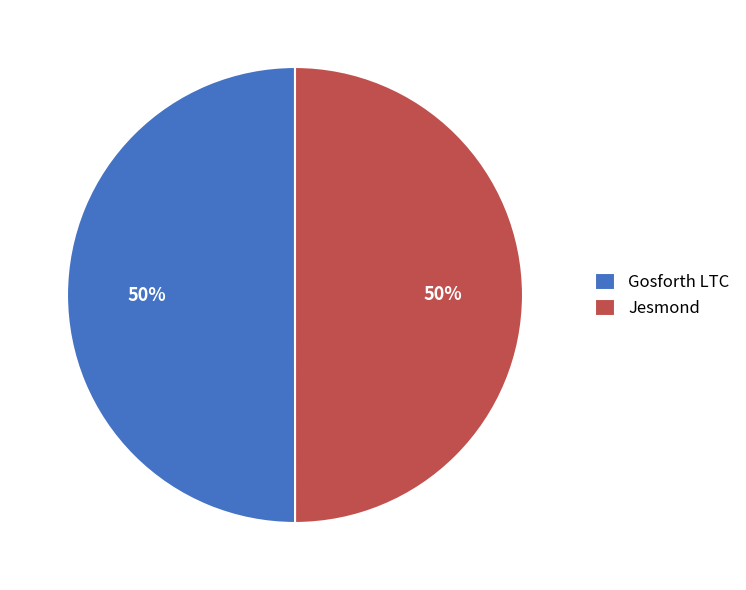

What is the ratio of the value at Jesmond to the value at Gosforth LTC?

1.0